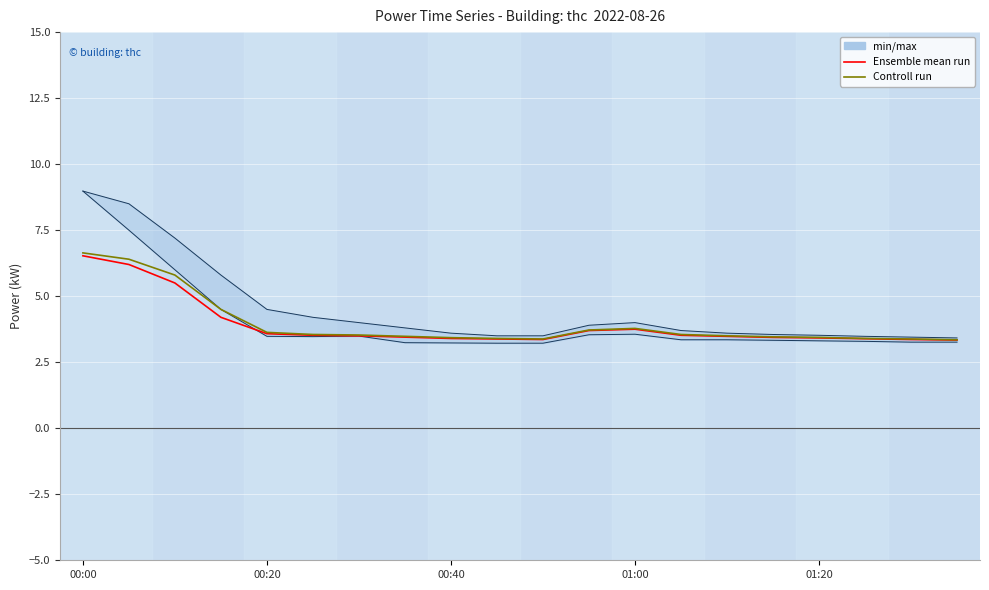

Is the value of Ensemble mean run at 10 greater than the value of Controll run at 18?

No